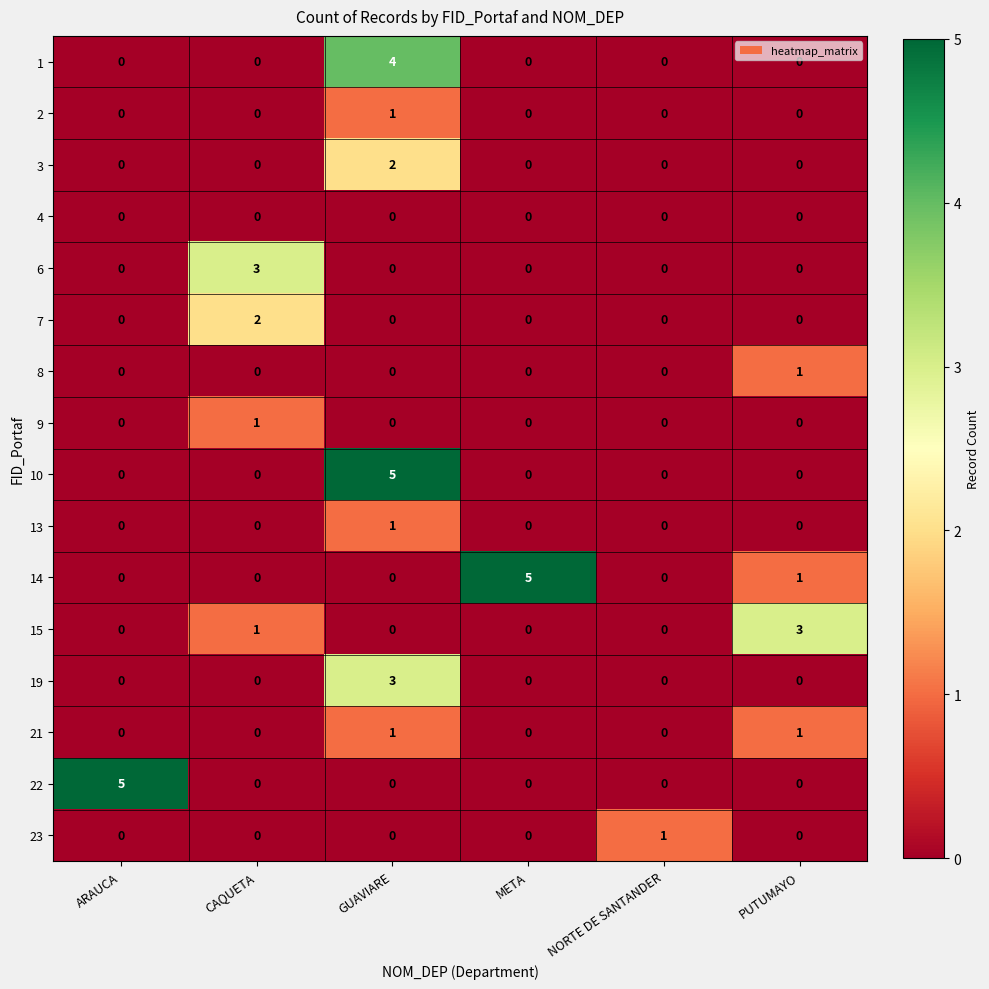

What is the greatest value displayed?

5